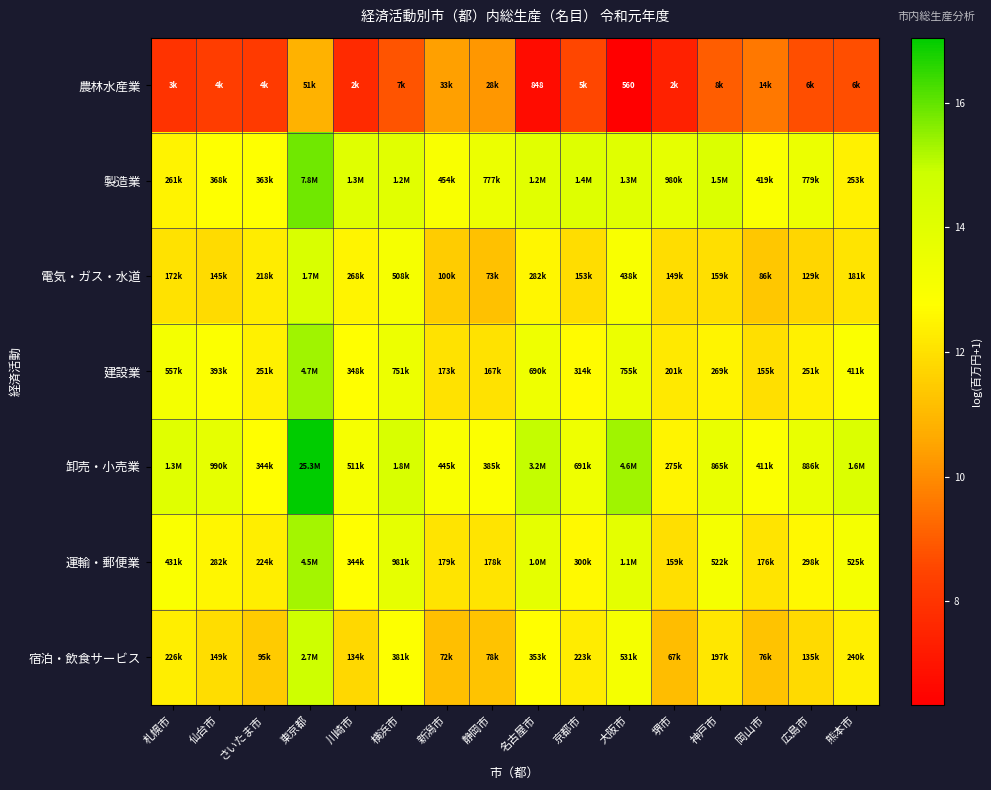

Which has a higher value, 新潟市 or さいたま市?

新潟市